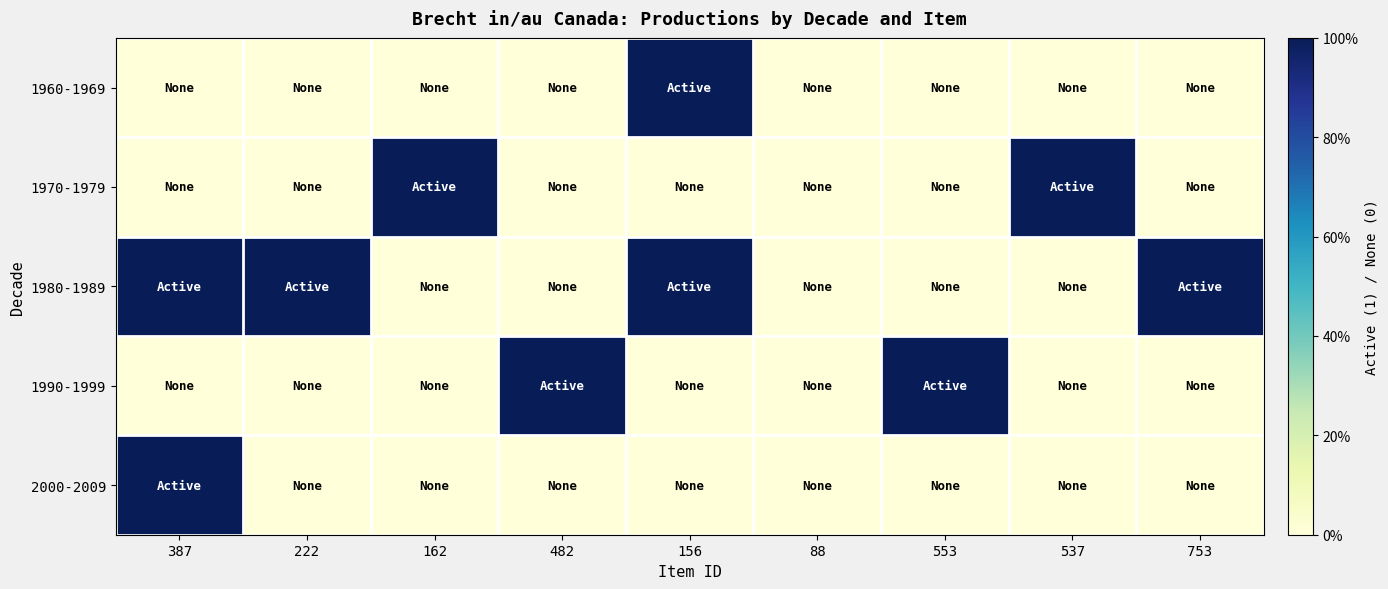

Which series has the largest total across all categories?

1980-1989